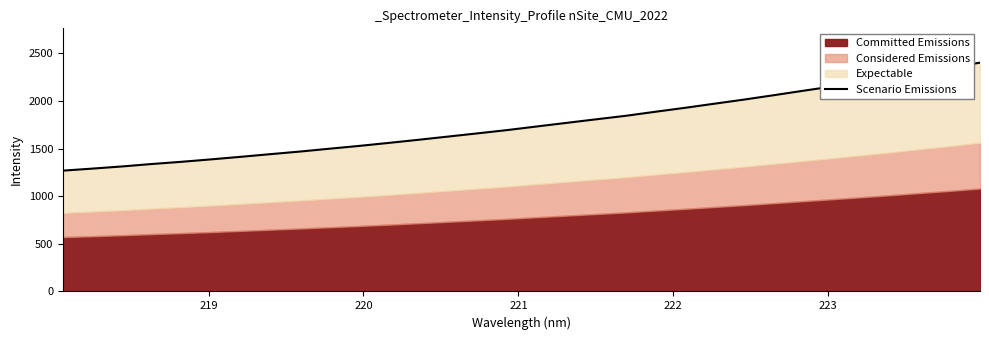

What is the average value?

1756.1